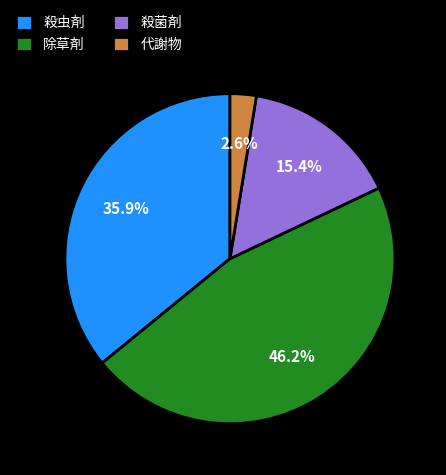

True or false: 殺虫剤 accounts for 46% of the total.

False